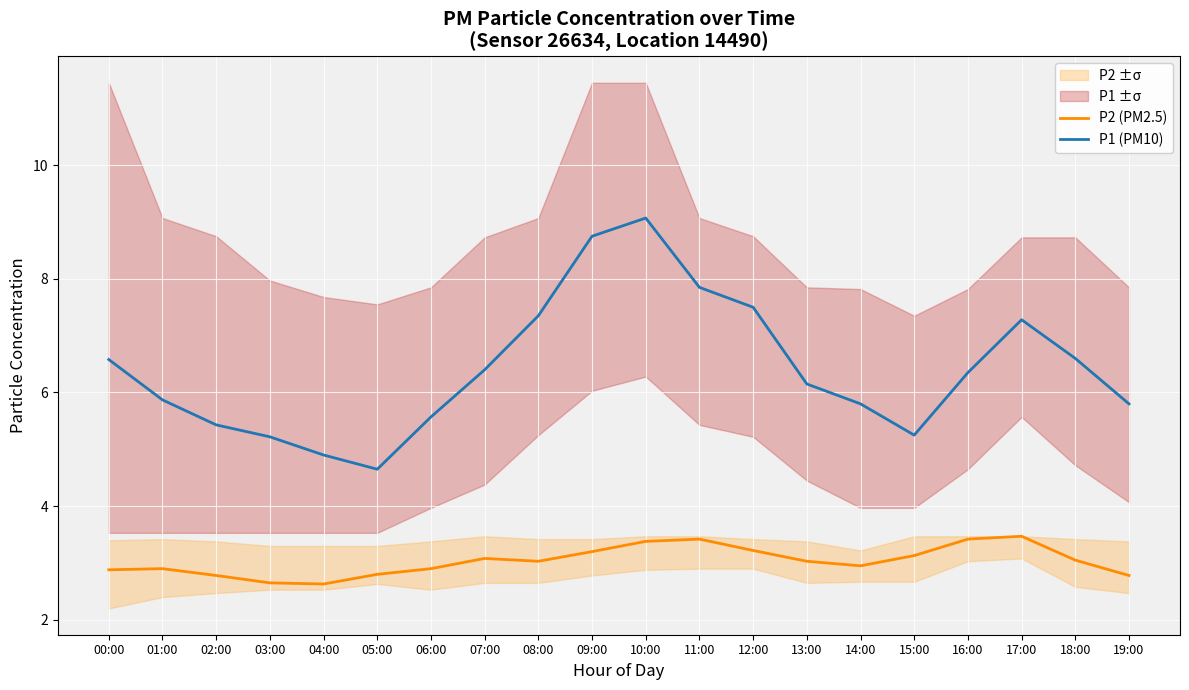

What is the label of the 5th point from the left?

04:00